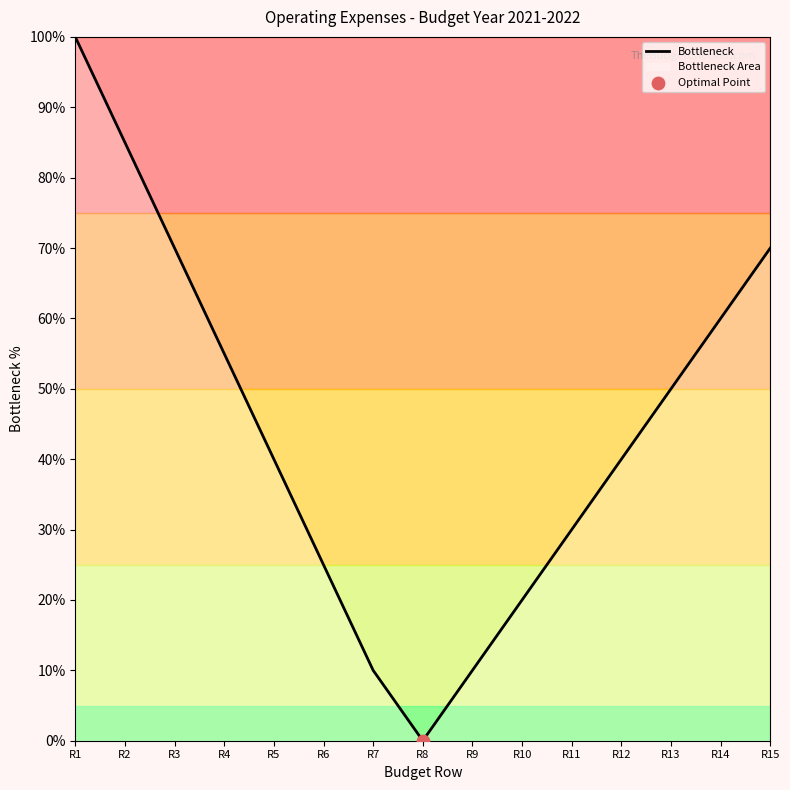

Between R14 and R6, which is larger?

R14